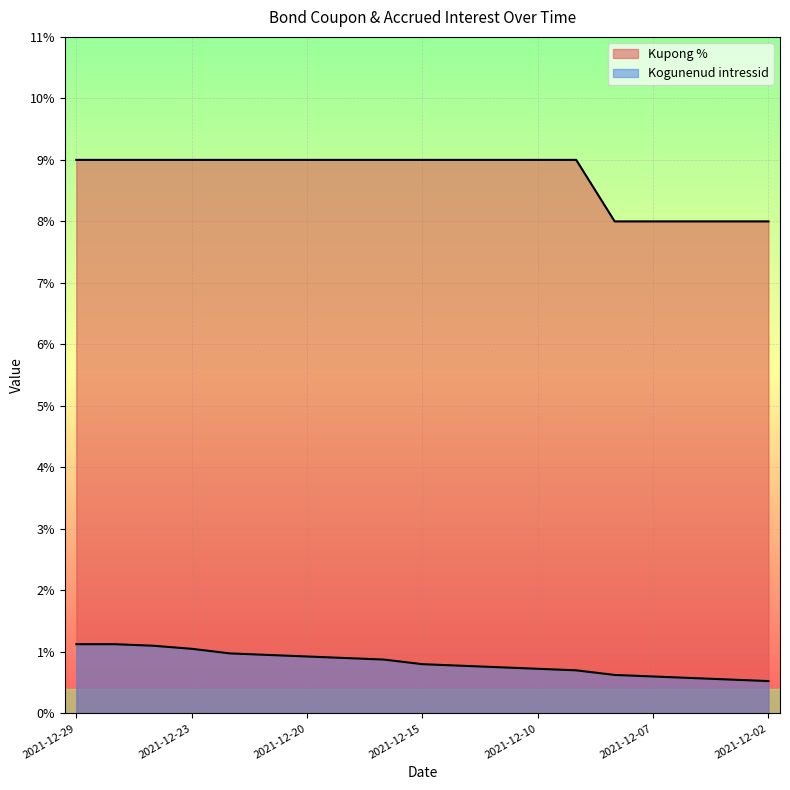

Is the value of Kogunenud intressid at 2021-12-22 greater than the value of Kupong % at 2021-12-23?

No